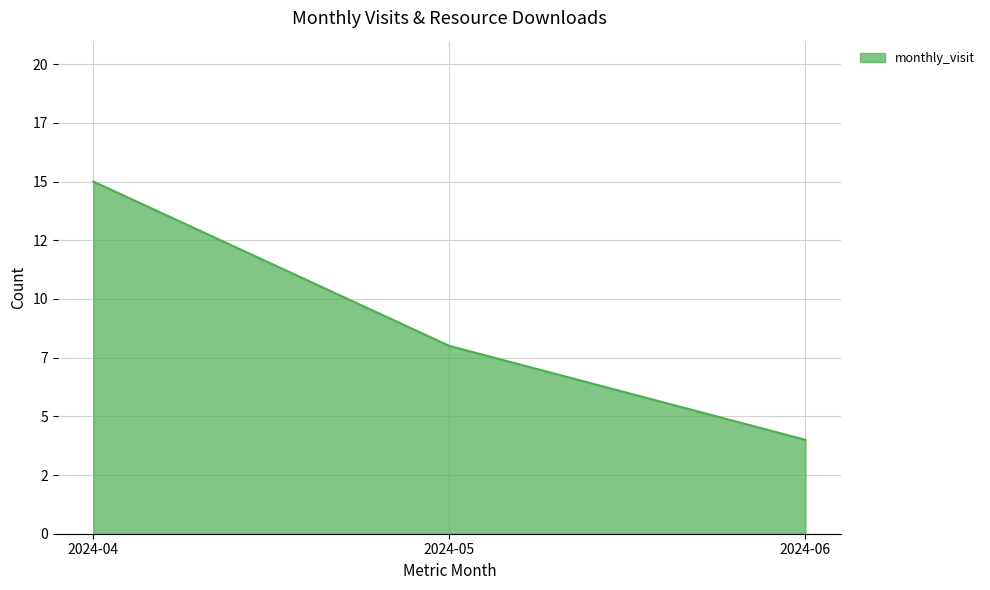

Reading right to left, what are all the values shown in this chart?

2024-06=4	2024-05=8	2024-04=15